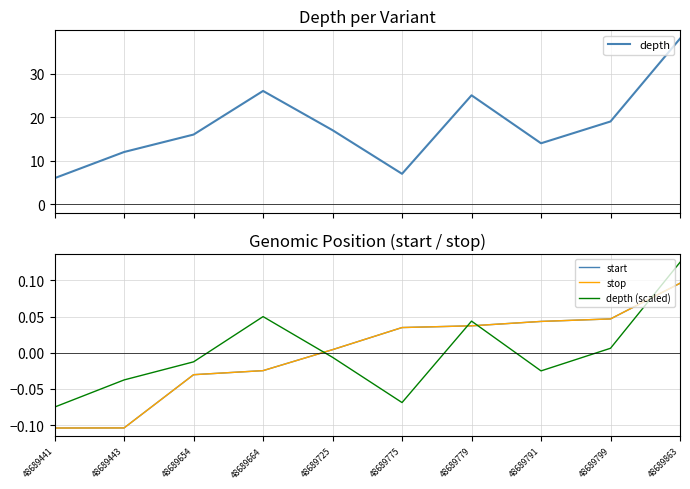

What is the highest value of the stop series?

0.1